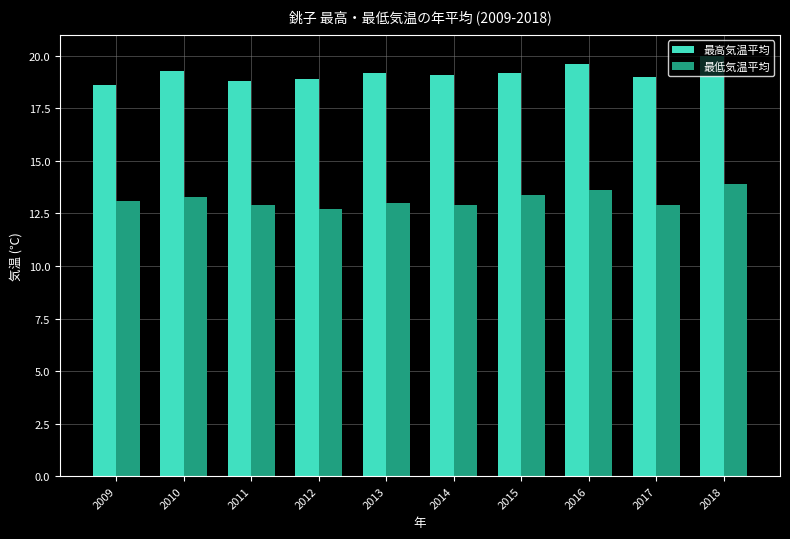

True or false: 最低気温平均 has a value of 7.3 at 2012.

False